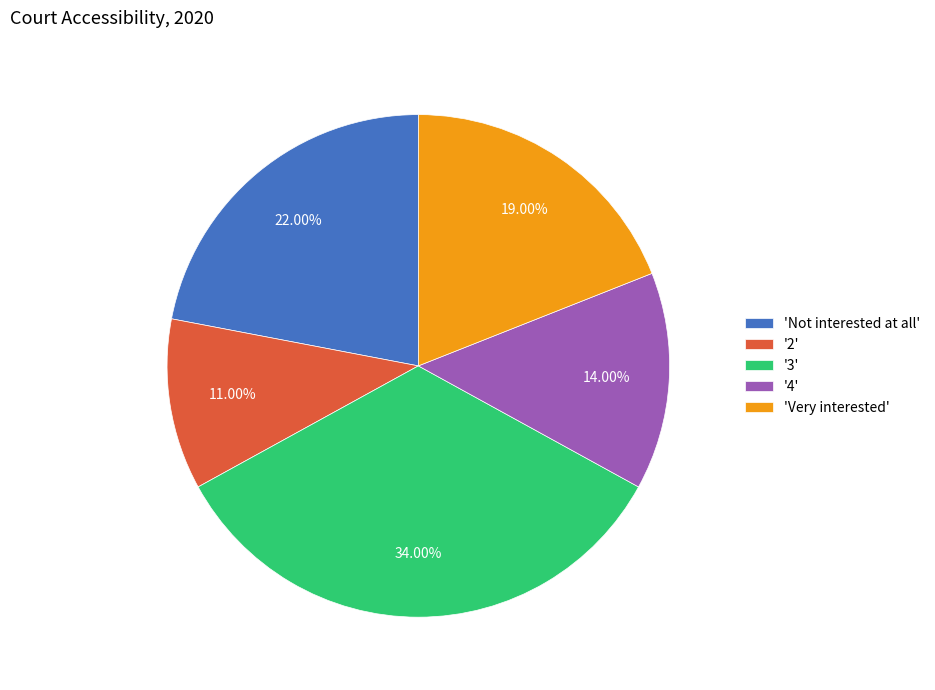

What is the largest slice in the pie chart?

'3'